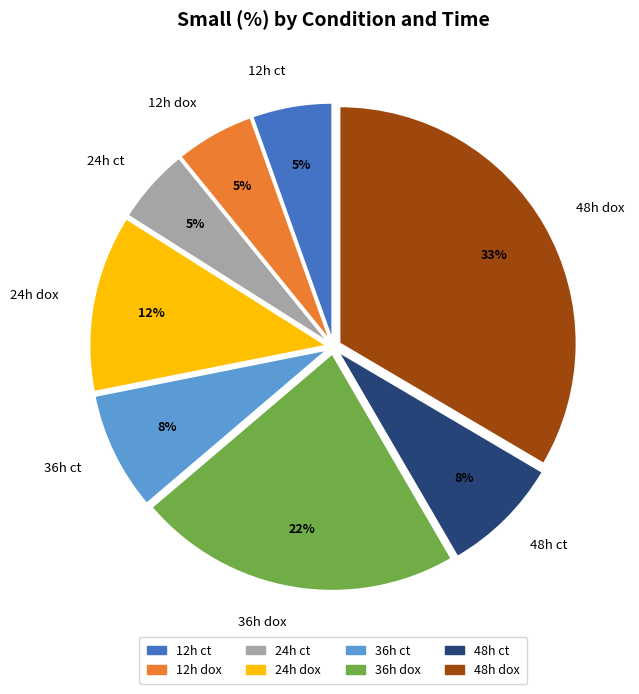

True or false: 12h dox accounts for 1% of the total.

False